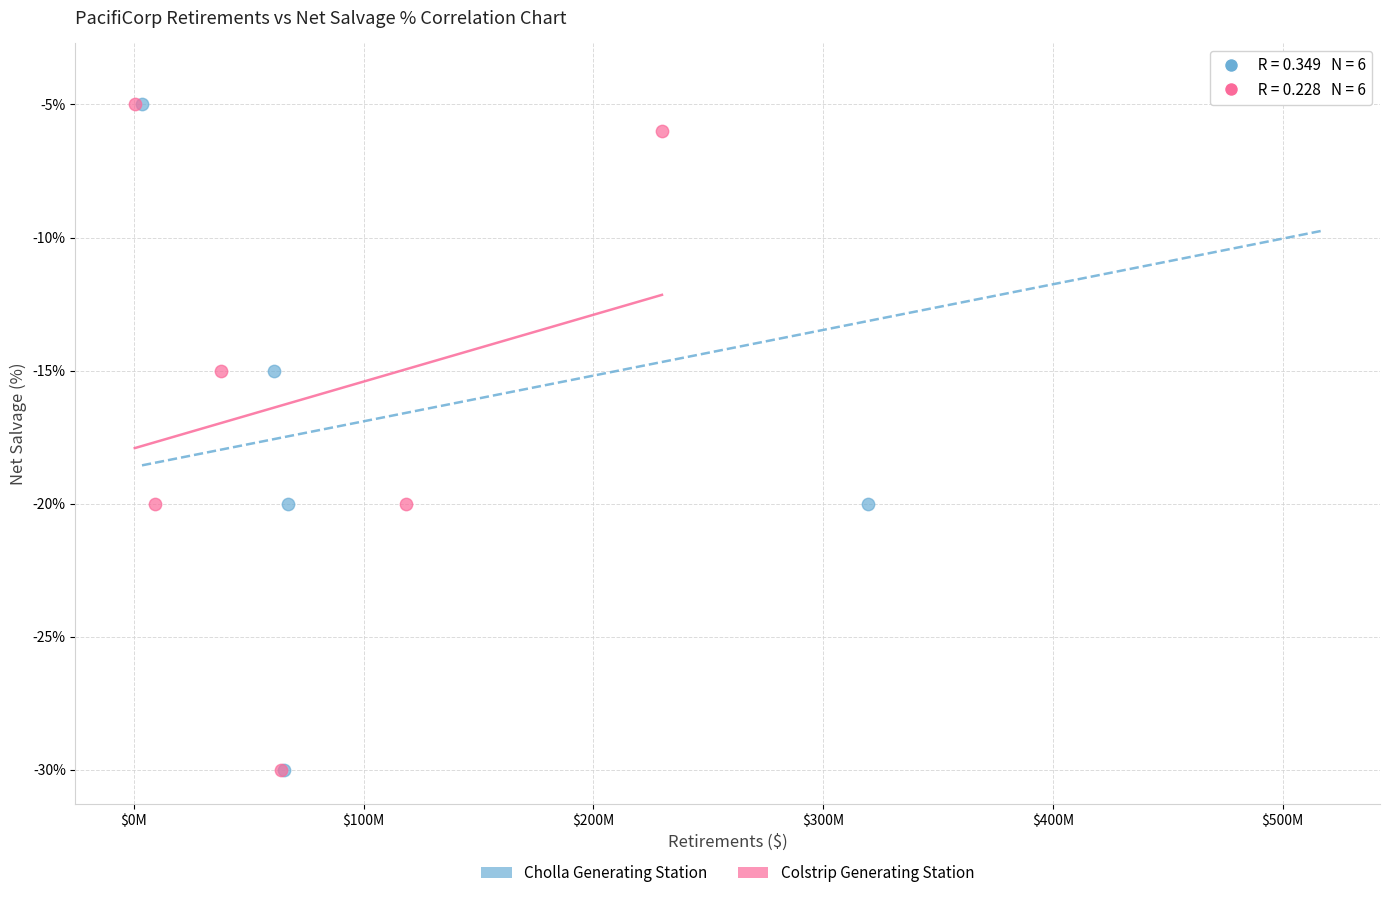

Which series has the largest Y range (max minus min)?

Cholla Generating Station